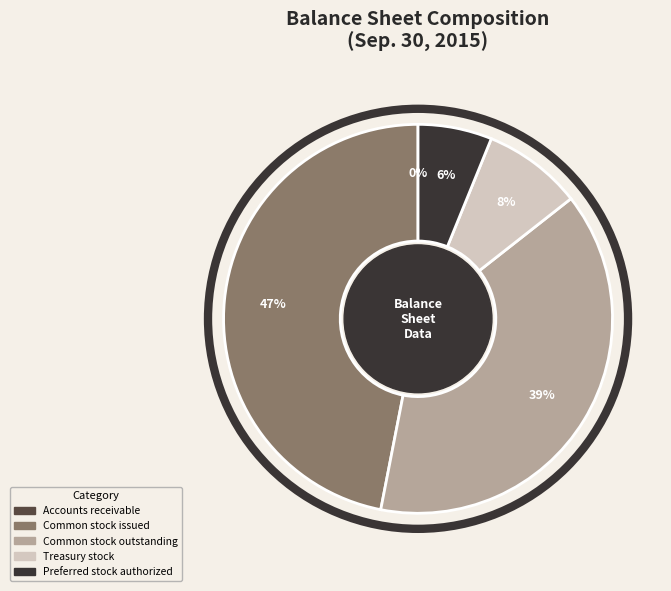

Combined, do Preferred stock authorized and Common stock issued account for over 50%?

Yes